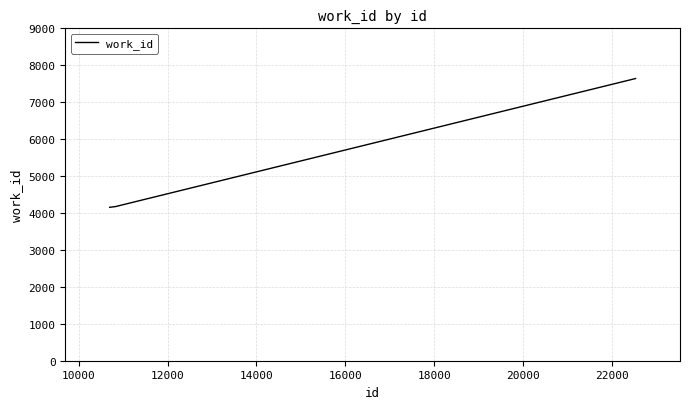

What is the maximum value shown in the chart?

7641